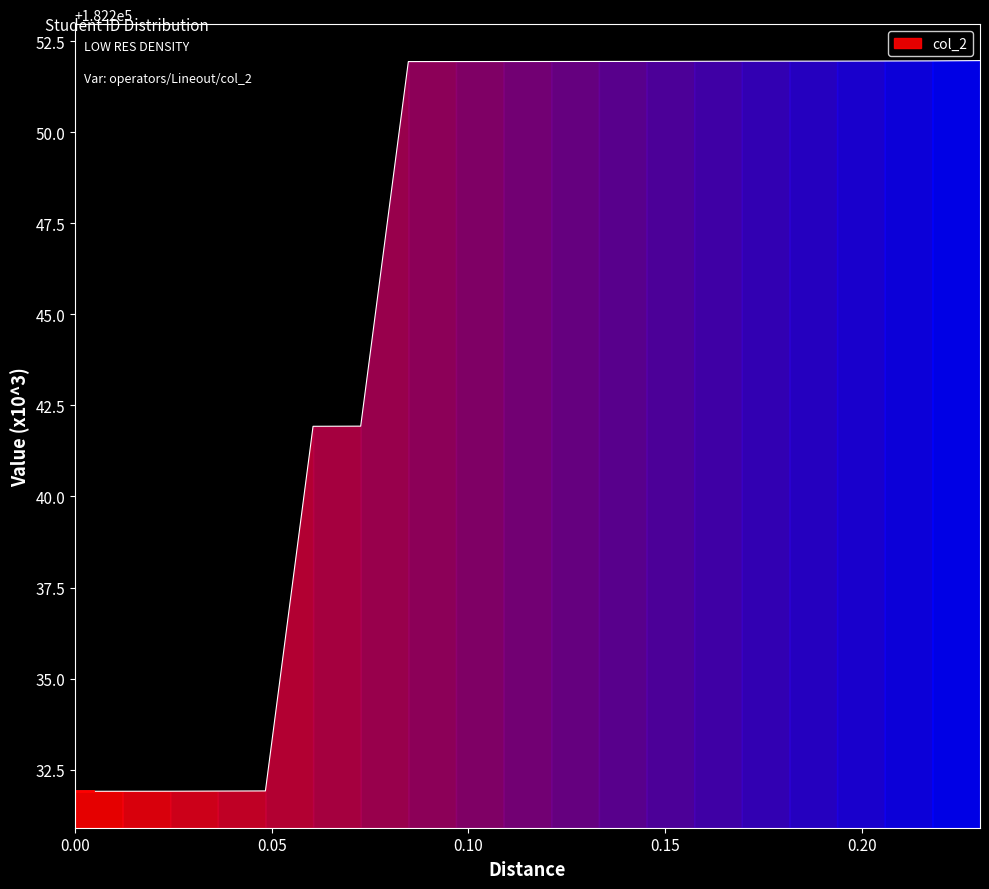

True or false: there are more than 2 points higher than both neighbors.

False